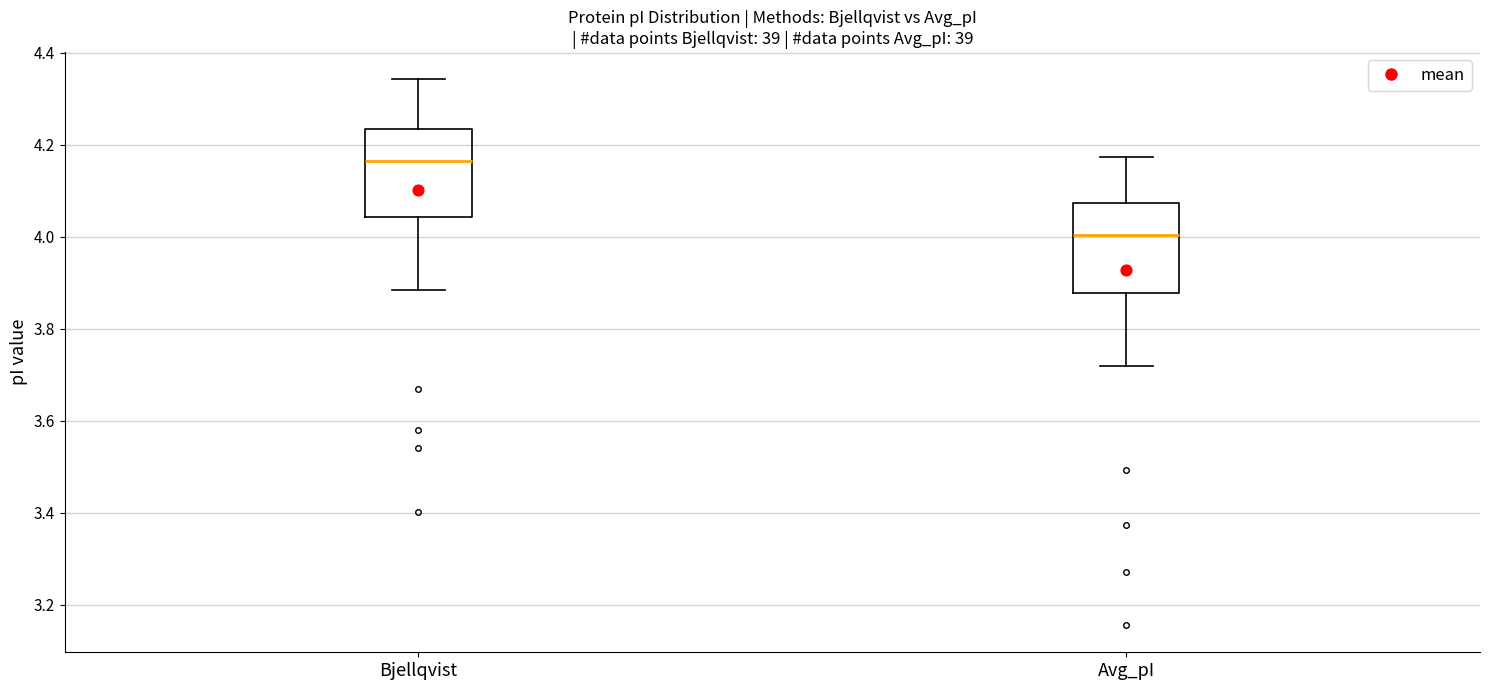

Reading left to right, read every box against the y-axis: the position of its median line, the range the box covers, and the ends of its whiskers. The values are not printed on the chart, so give them approximately, as read against the axis.

Bjellqvist: median 4.16, box 4.04 to 4.24, whiskers 3.88 to 4.34
Avg_pI: median 4.00, box 3.88 to 4.08, whiskers 3.72 to 4.18